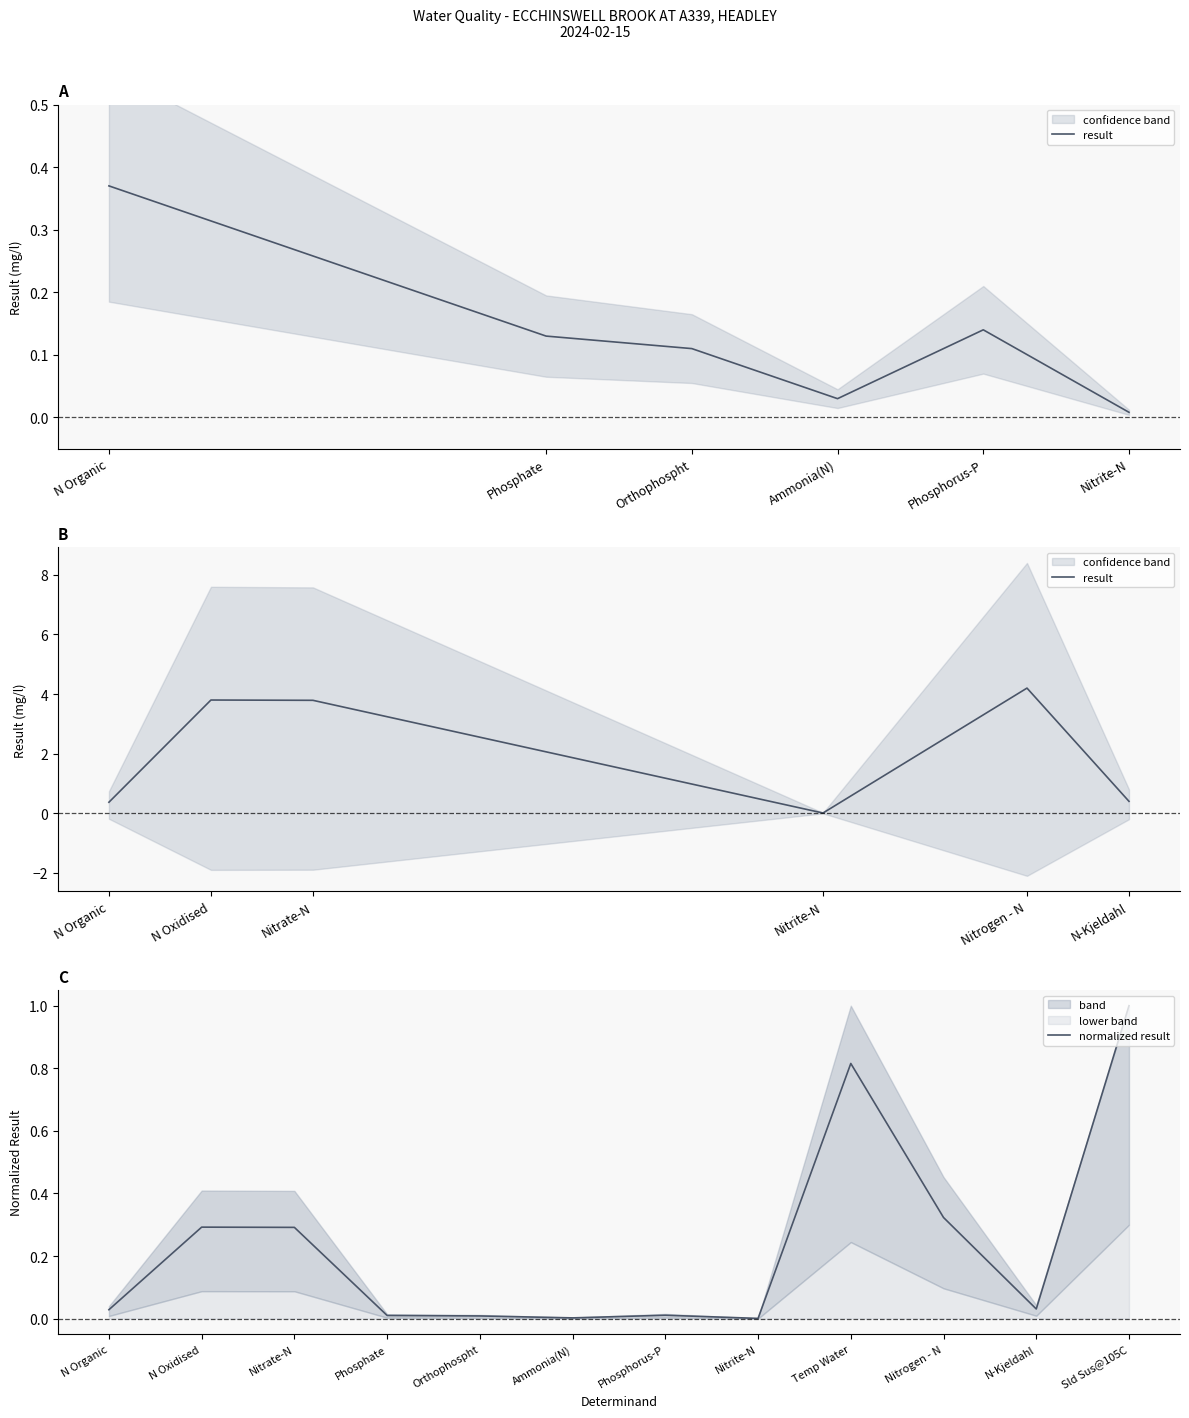

The chart shows a value of 0.0 at Orthophospht. True or false?

True